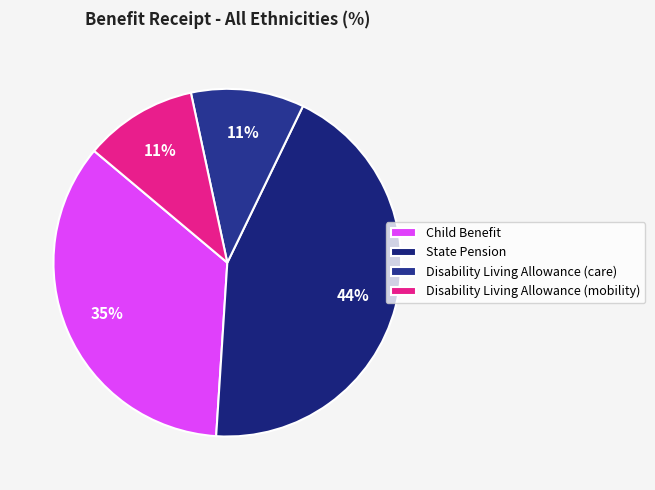

Is it true that Disability Living Allowance (care) is 11% of the pie?

True